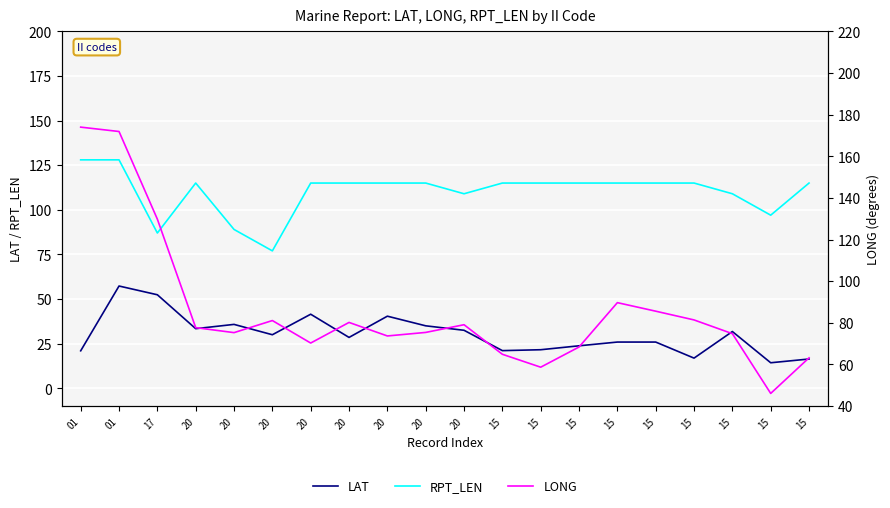

How many interior local peaks does the LONG series have?

4